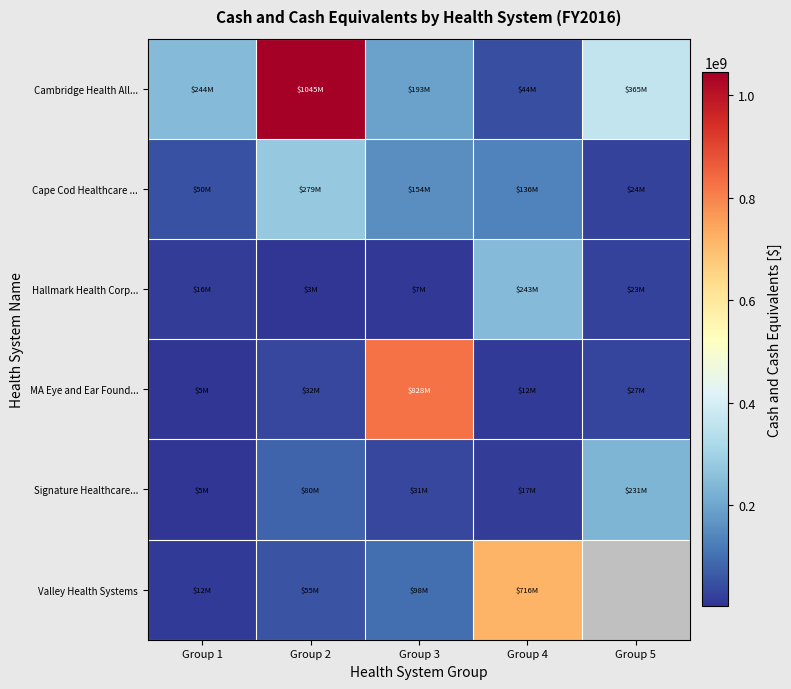

Read the Cape Cod Healthcare ... value at Group 4.

136127000.0